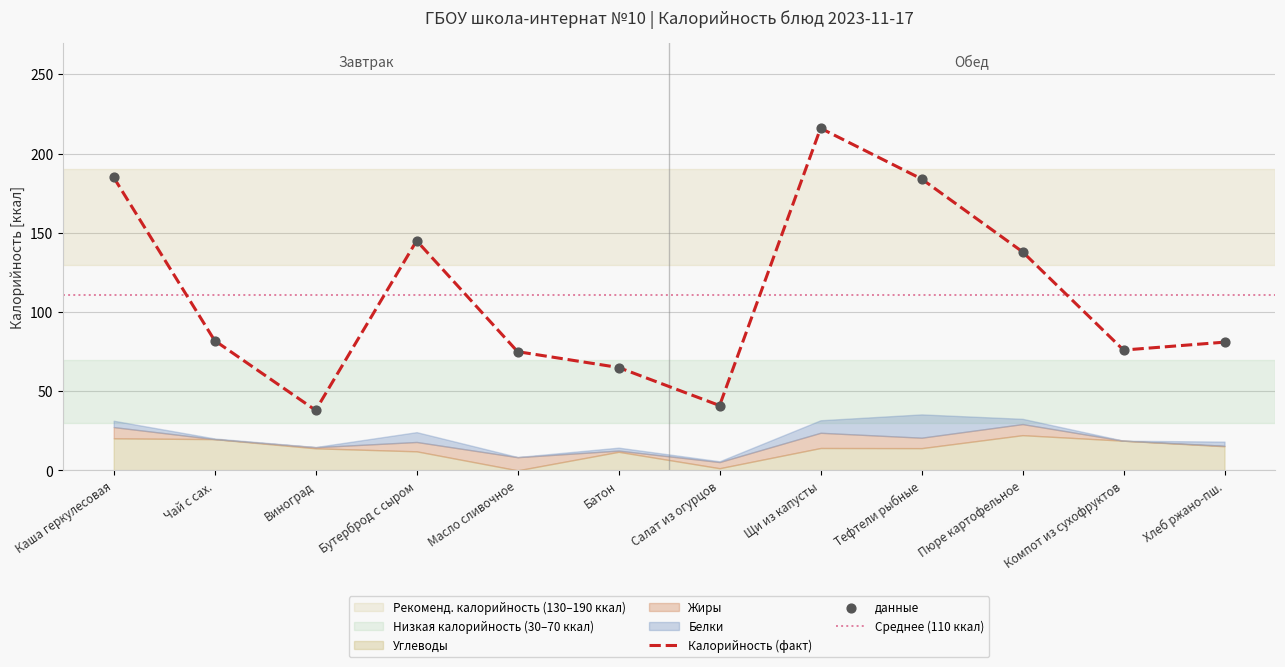

What is the highest value of the Калорийность (факт) series?

216